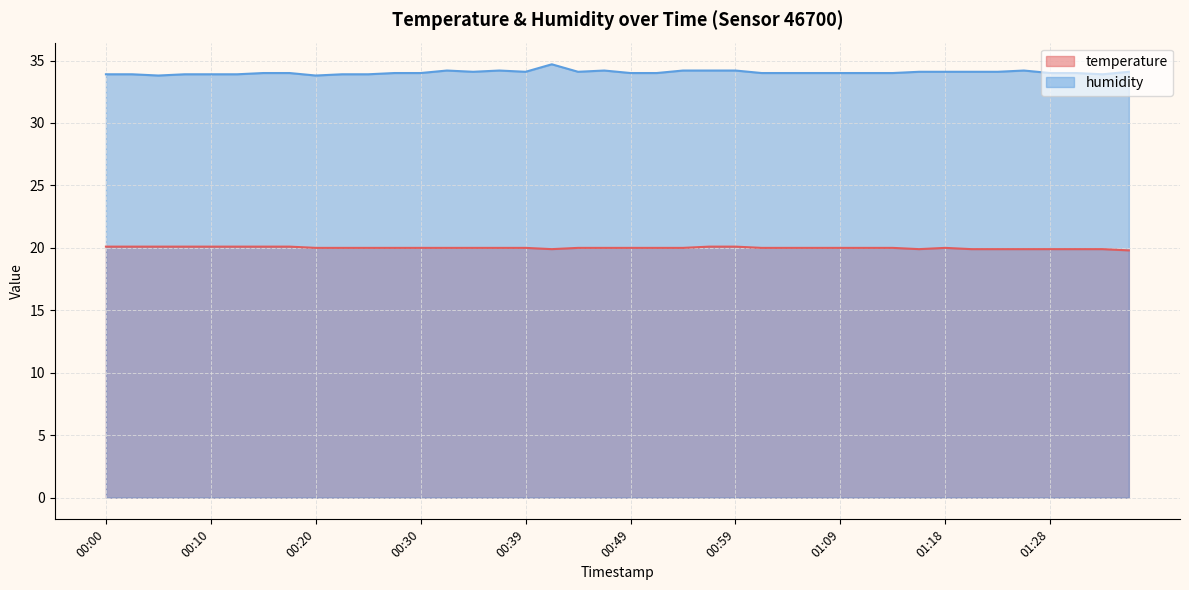

Which category has the lowest value across all series?

01:36